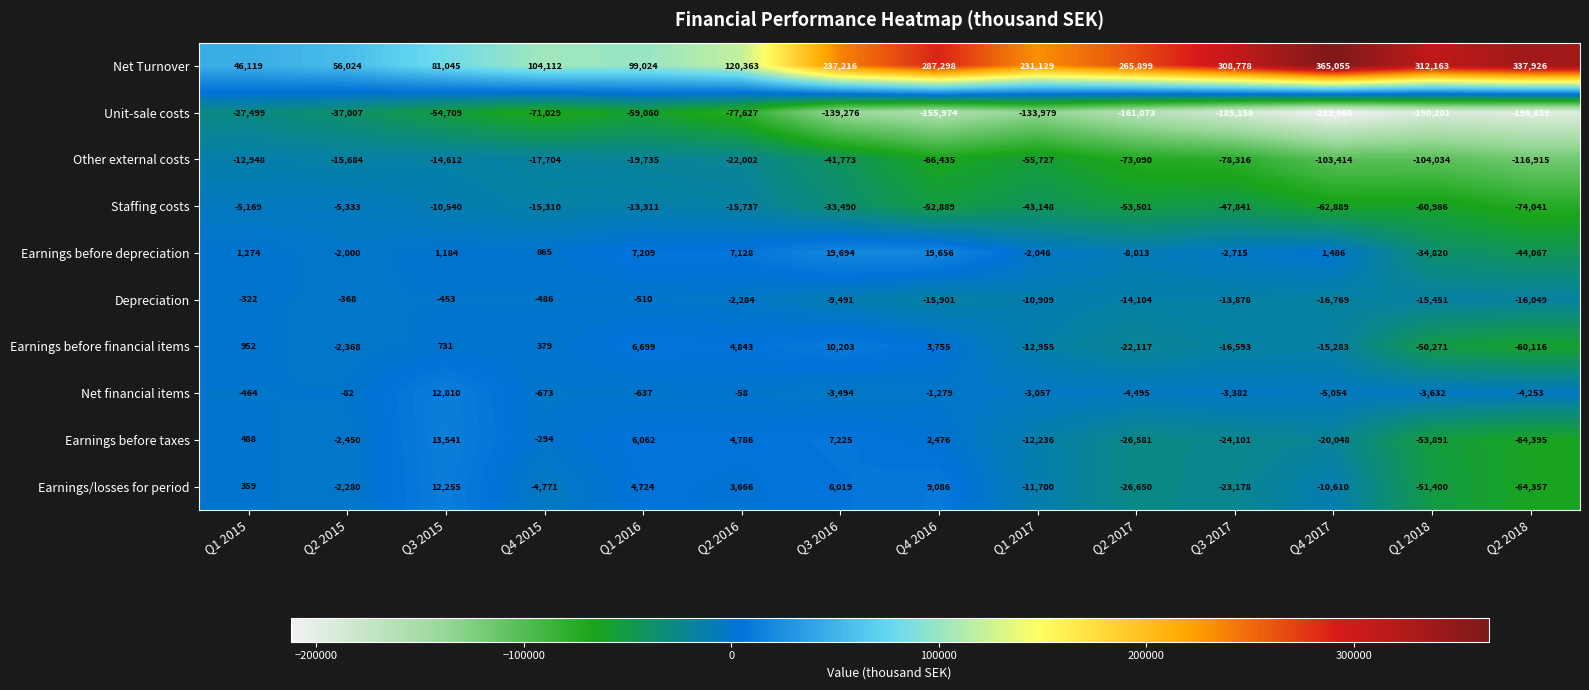

What is the difference between the Earnings/losses for period values at Q1 2016 and Q2 2018?

69081